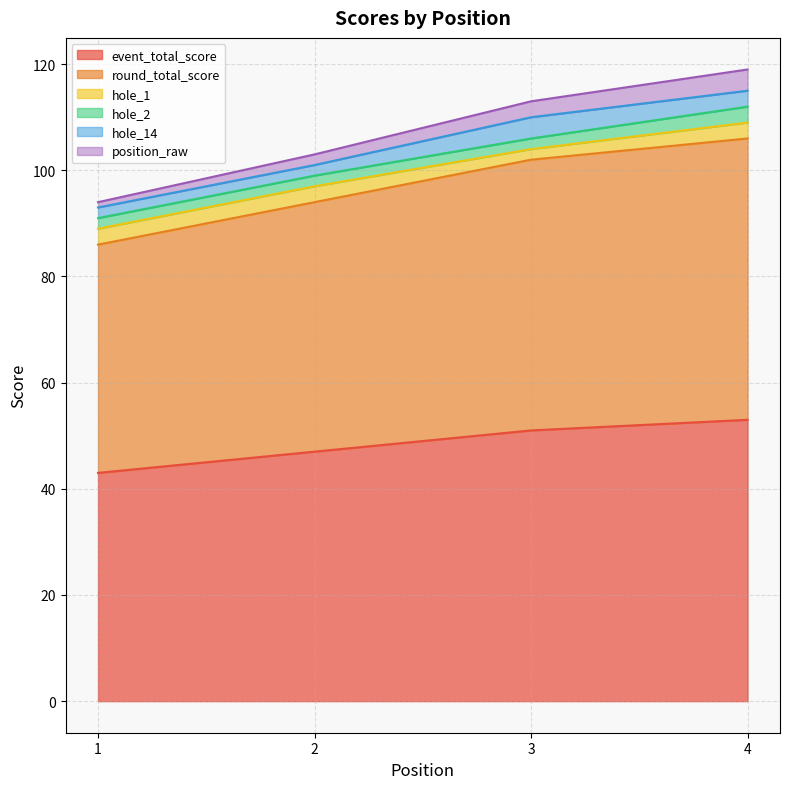

True or false: event_total_score and round_total_score cross at least once.

False